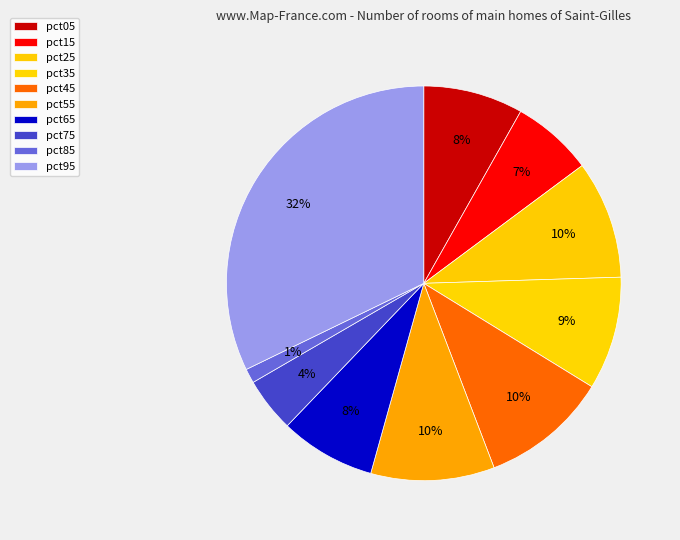

What is the smallest slice in the pie chart?

pct85